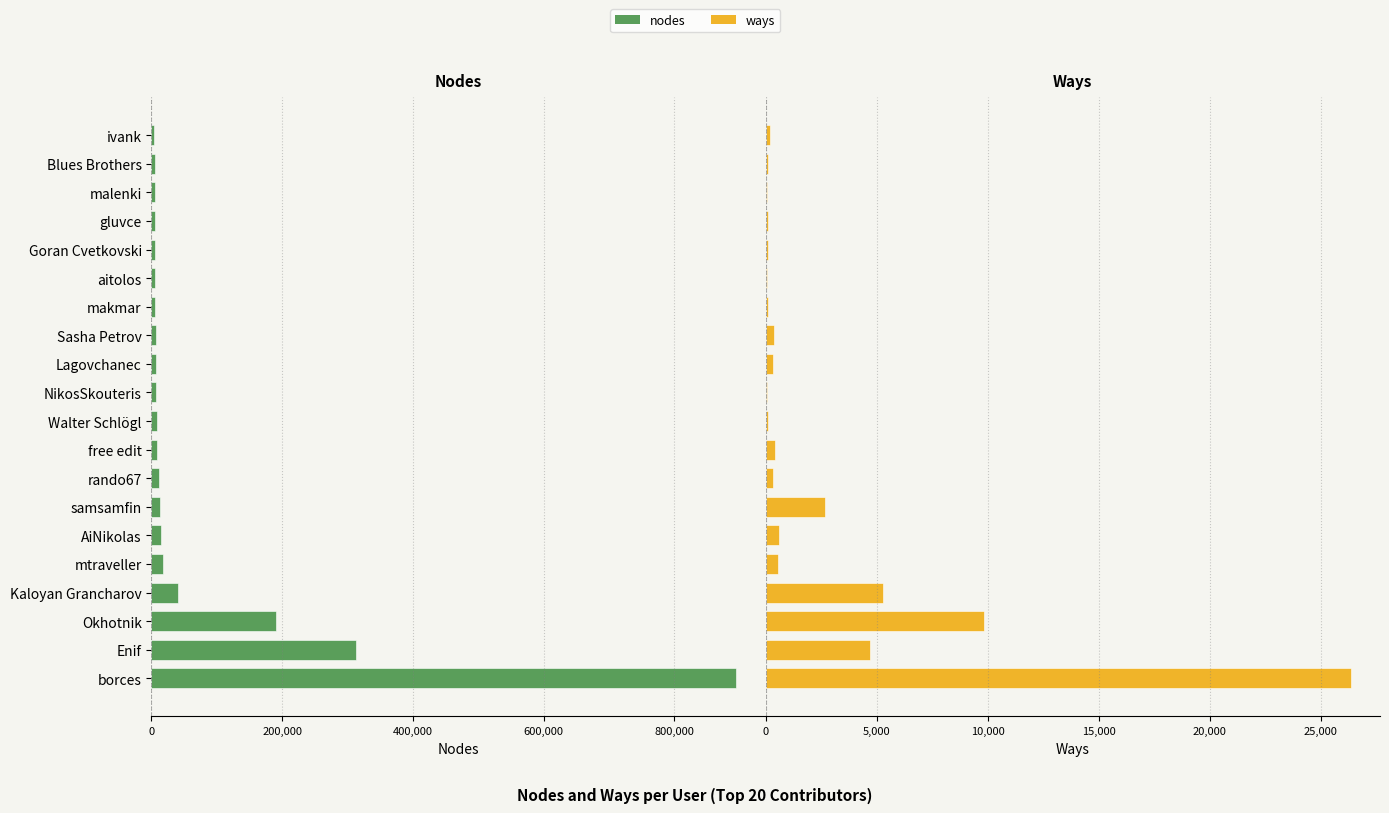

How many categories are shown in the chart?

20